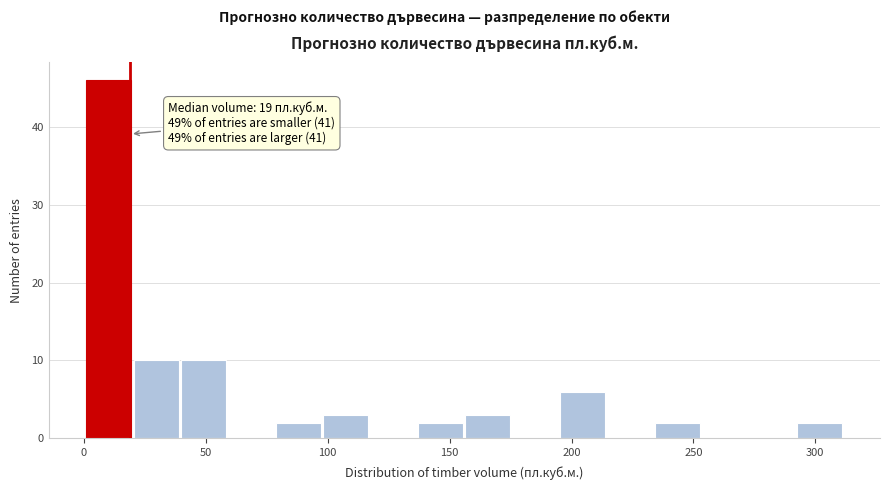

Read against the x-axis, roughly where is the centre of the tallest bar?

10